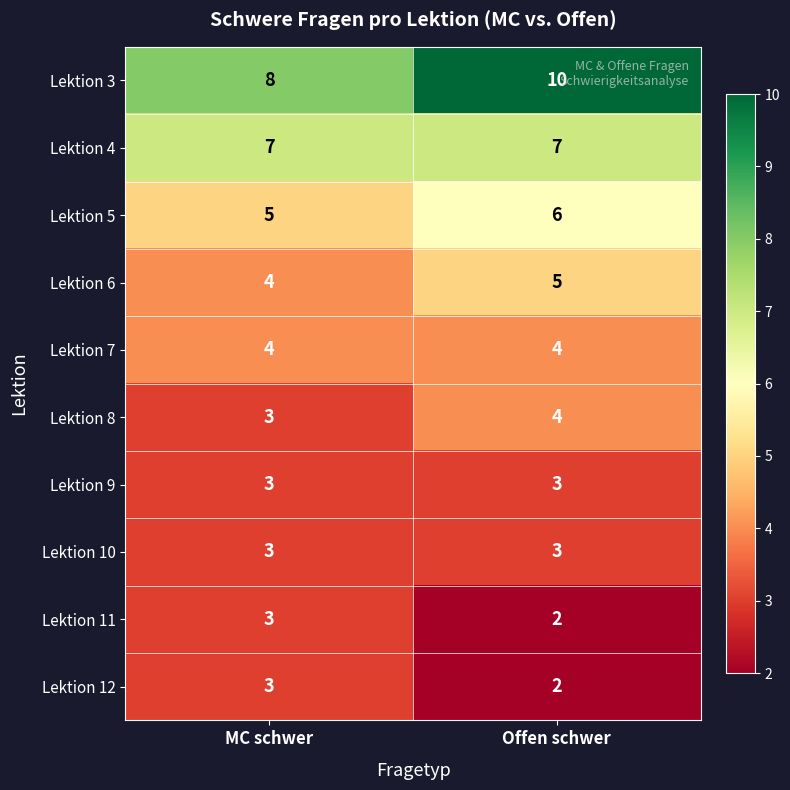

Reading left to right, list all the values displayed in this chart.

Lektion 3: 8	10
Lektion 4: 7	7
Lektion 5: 5	6
Lektion 6: 4	5
Lektion 7: 4	4
Lektion 8: 3	4
Lektion 9: 3	3
Lektion 10: 3	3
Lektion 11: 3	2
Lektion 12: 3	2